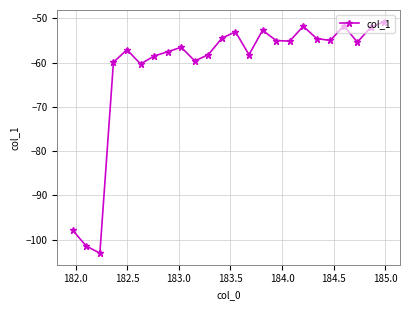

What is the average value?

-61.3